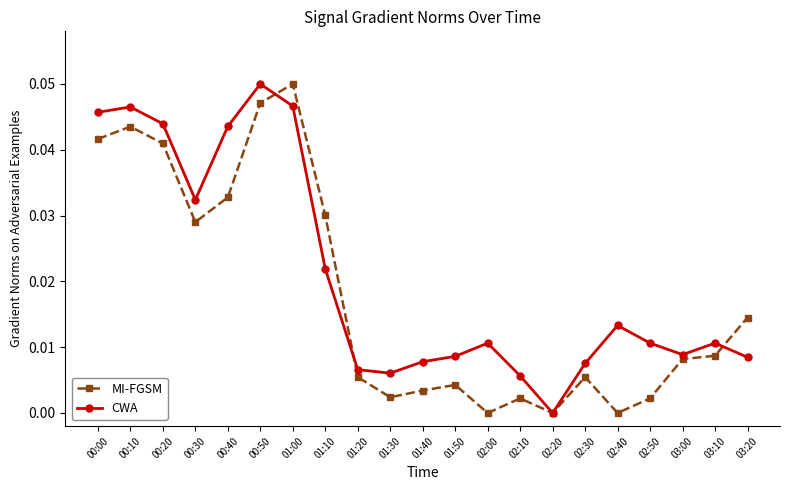

What is the label of the 6th point from the right?

02:30